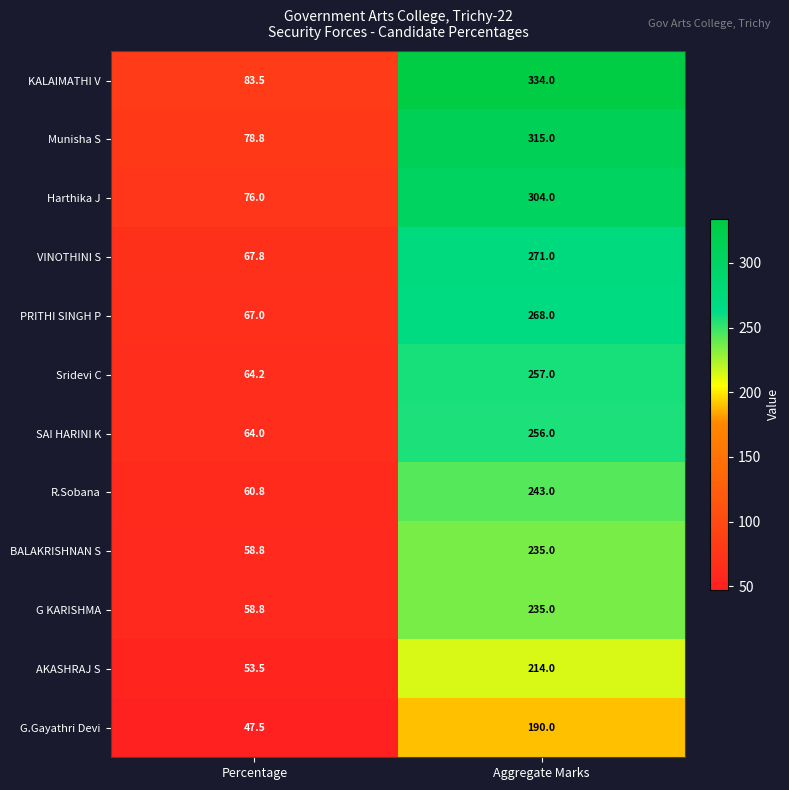

What is the average value of the R.Sobana series?

151.9